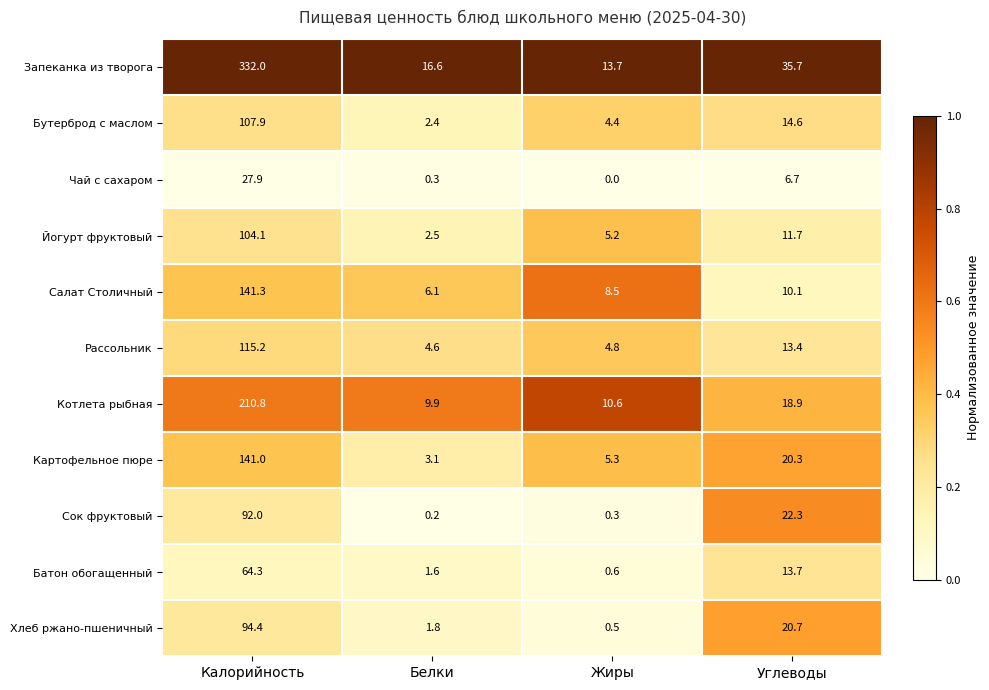

What is the average value of the Салат Столичный series?

41.5